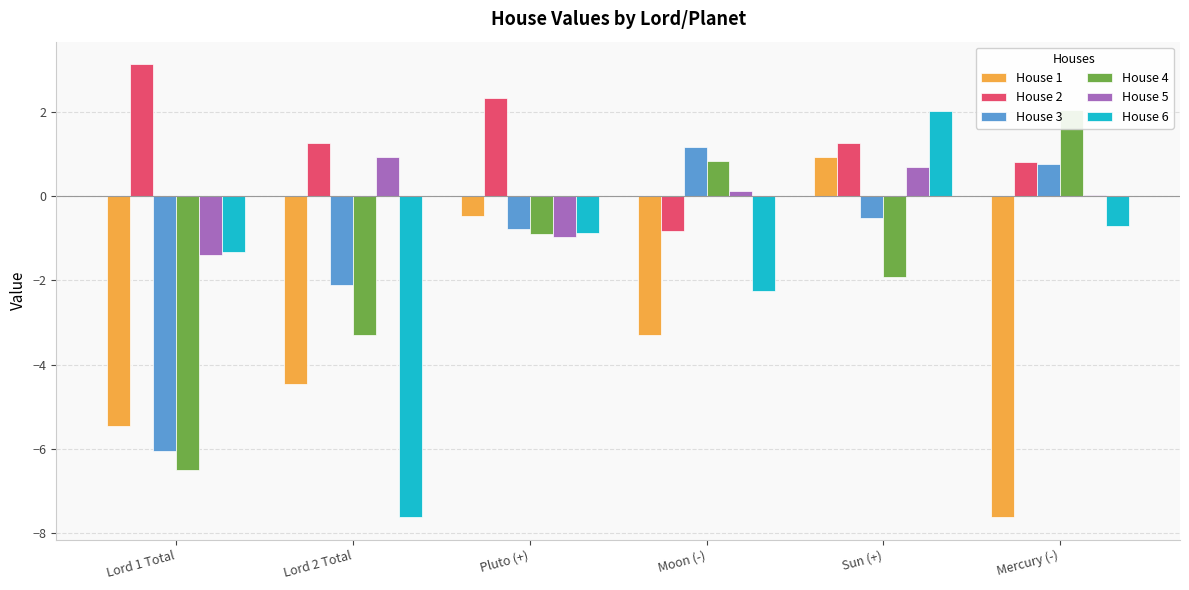

The House 2 series shows 0.8 at Mercury (-). True or false?

True